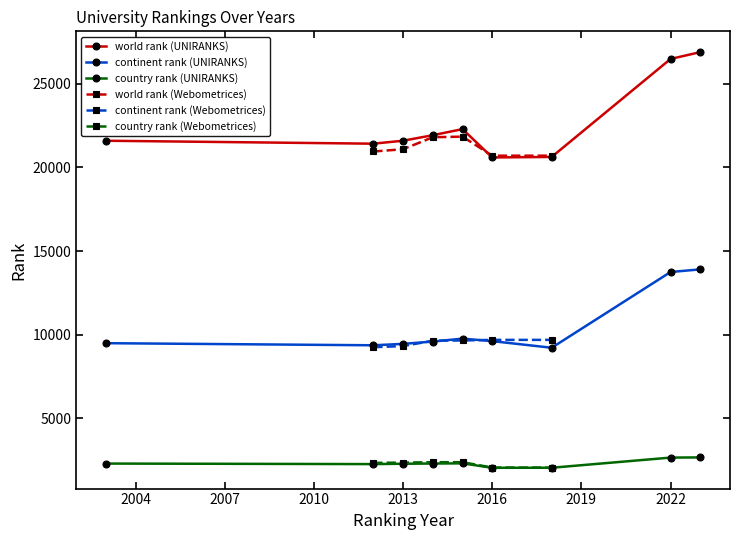

Where does the continent rank series first go above 9620?

2015